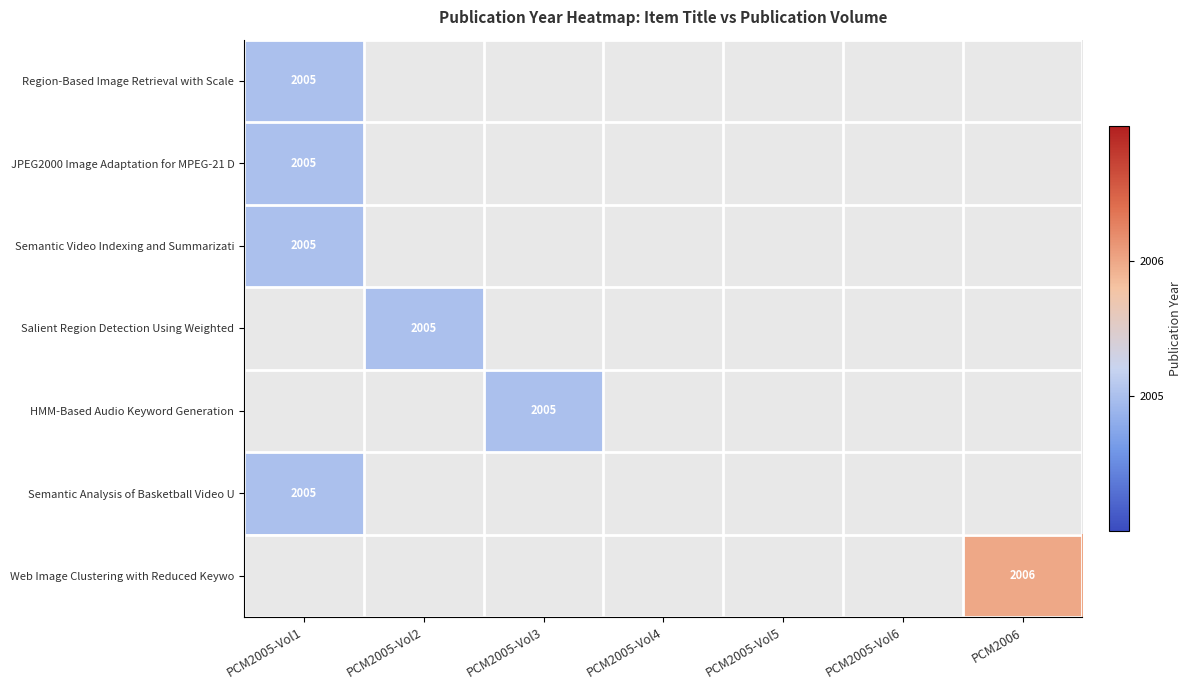

Where is Semantic Video Indexing and Summarizati nearest to the value 2005?

PCM2005-Vol1